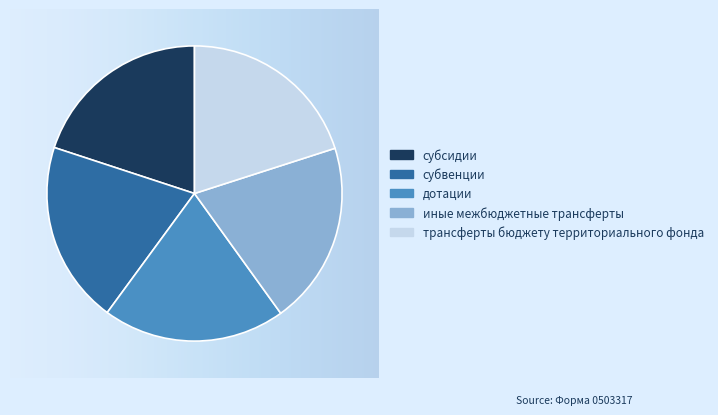

How many slices are in this pie chart?

5